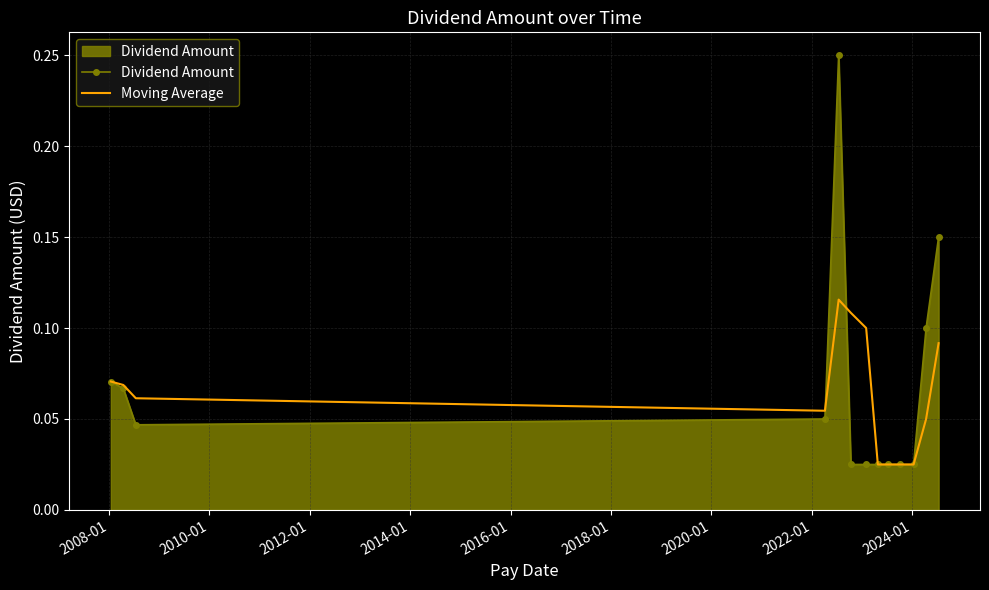

Which series has the largest range (max minus min)?

Dividend Amount